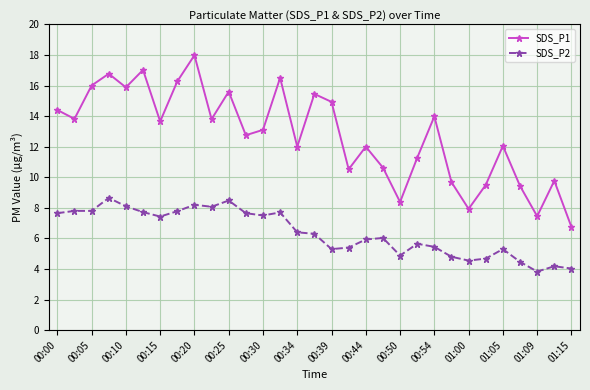

Which series has the widest spread of values?

SDS_P1